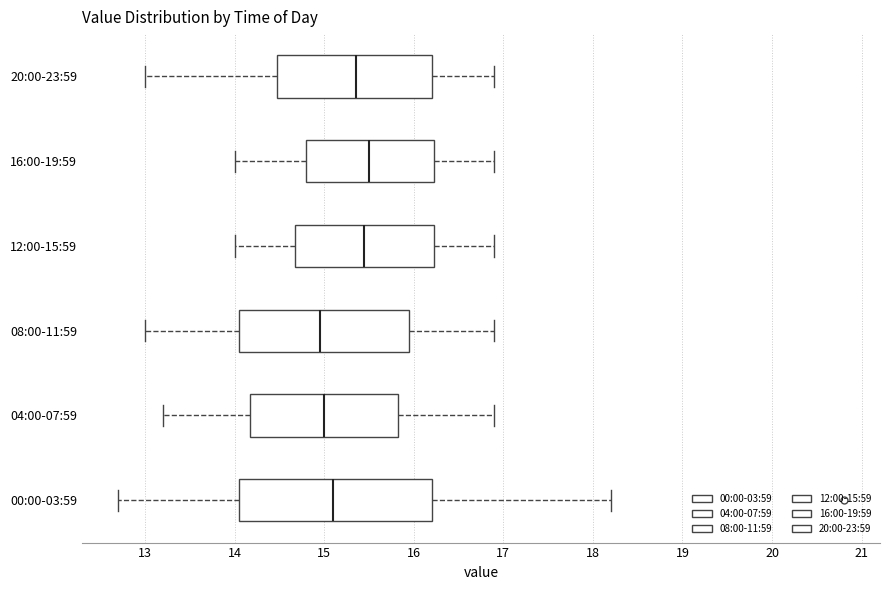

Reading bottom to top, transcribe this box plot: for each box, give where its median line is, the range the box spans, and where its two whiskers end, as read against the x-axis. The values are not printed on the chart, so give them approximately, as read against the axis.

00:00-03:59: median 15.1, box 14.1 to 16.2, whiskers 12.7 to 18.2
04:00-07:59: median 15.0, box 14.2 to 15.8, whiskers 13.2 to 16.9
08:00-11:59: median 15.0, box 14.1 to 16.0, whiskers 13.0 to 16.9
12:00-15:59: median 15.5, box 14.7 to 16.2, whiskers 14.0 to 16.9
16:00-19:59: median 15.5, box 14.8 to 16.2, whiskers 14.0 to 16.9
20:00-23:59: median 15.4, box 14.5 to 16.2, whiskers 13.0 to 16.9